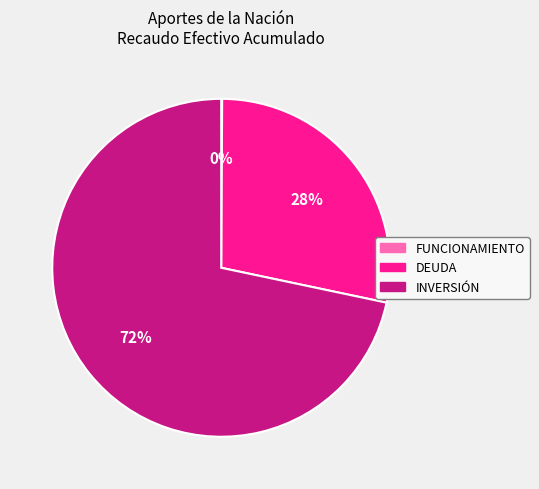

True or false: DEUDA accounts for 28% of the total.

True